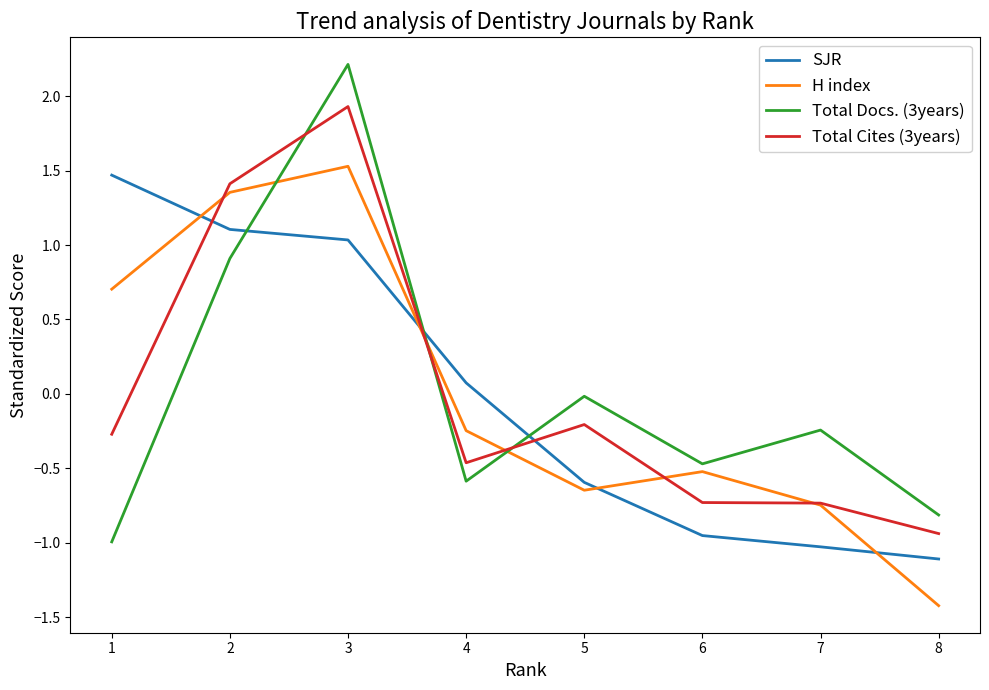

At which category is the sum across all series the highest?

3